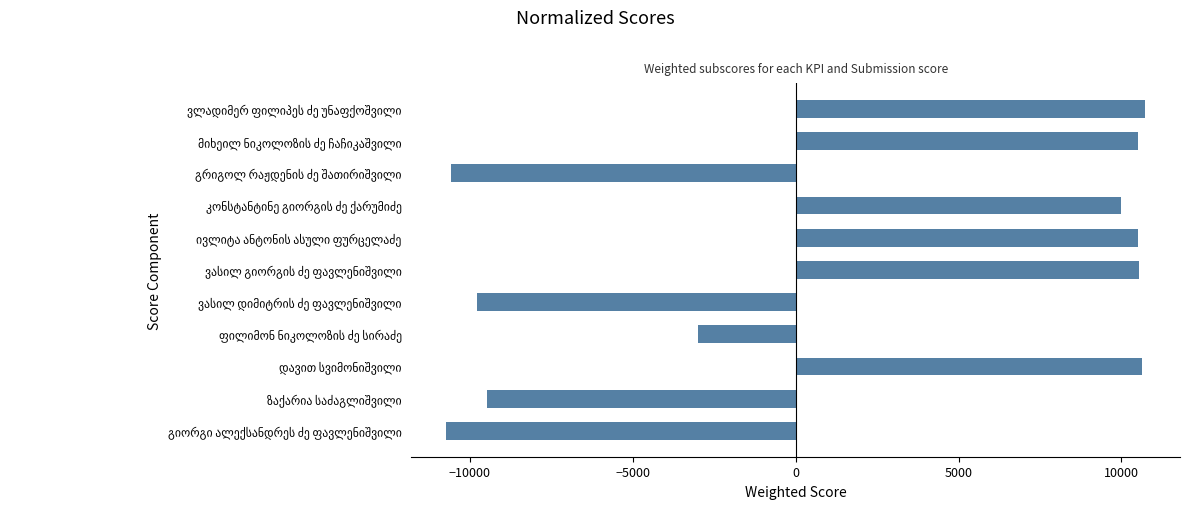

Does the chart contain any negative values?

Yes